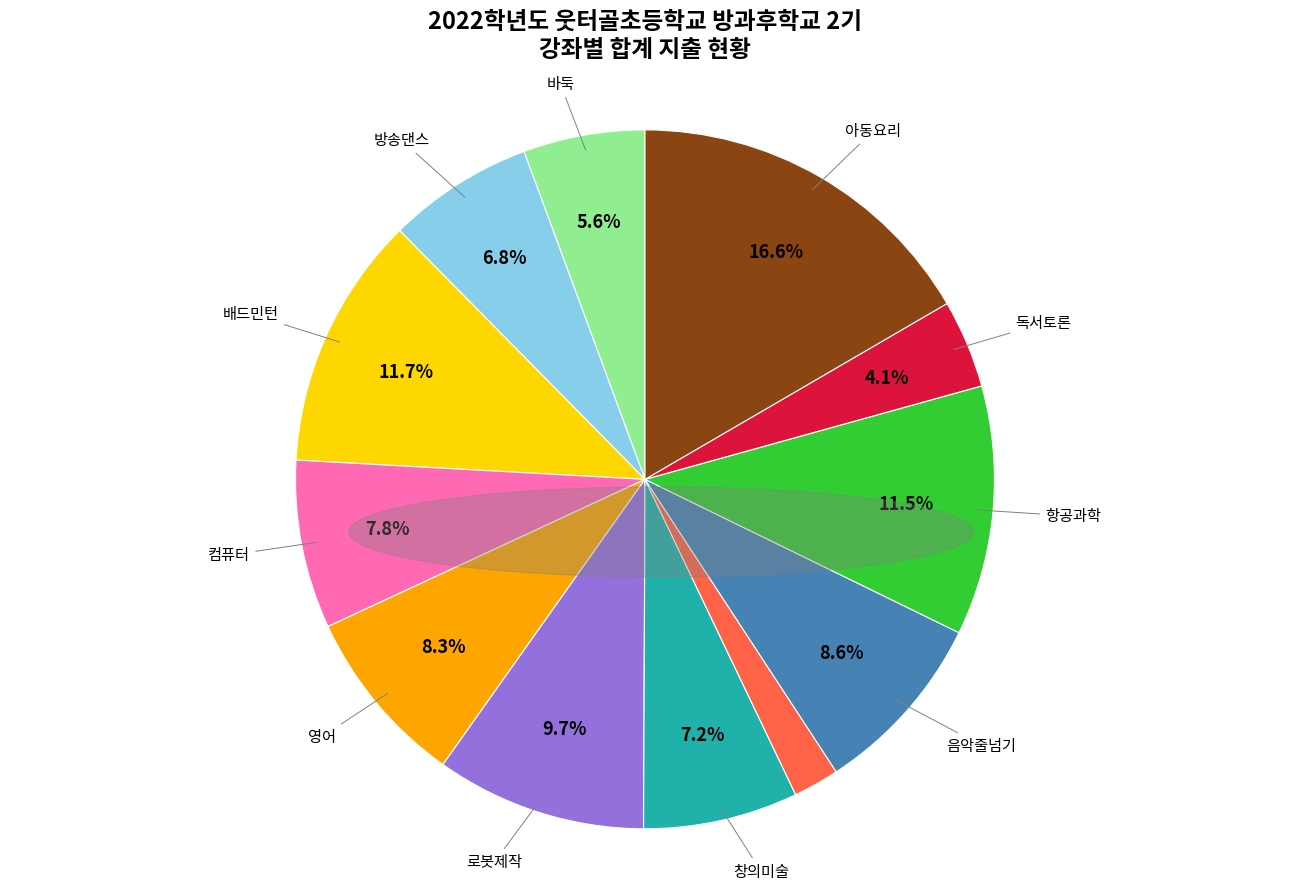

Is there a majority slice in this chart?

No